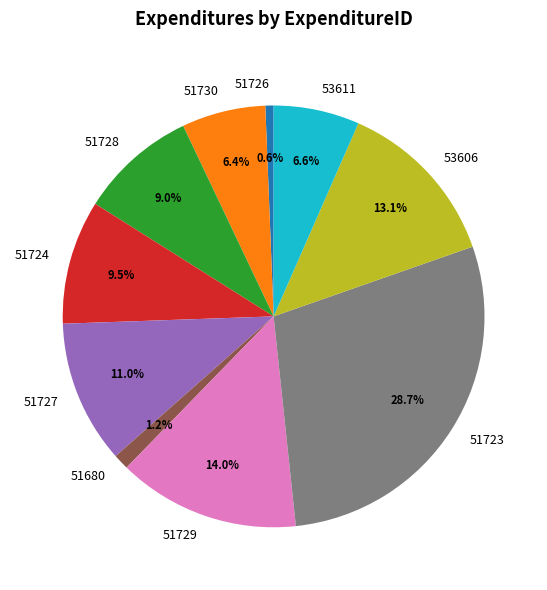

Which slice is the largest?

51723